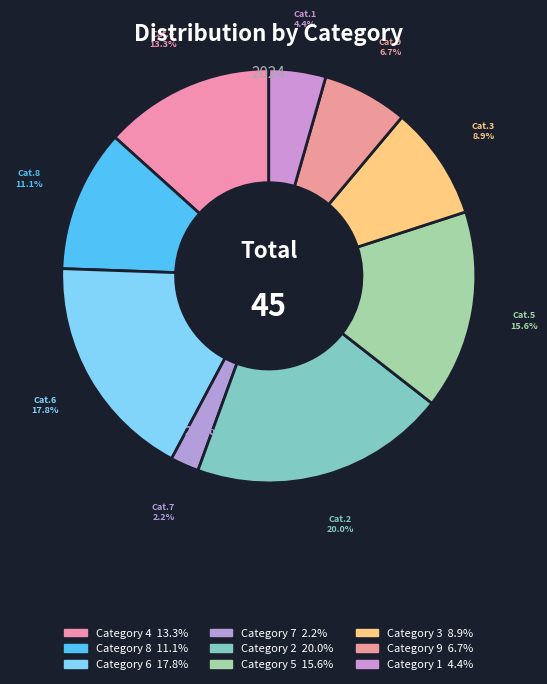

To the nearest percent, what is the combined percentage of 6 and 9?

24%